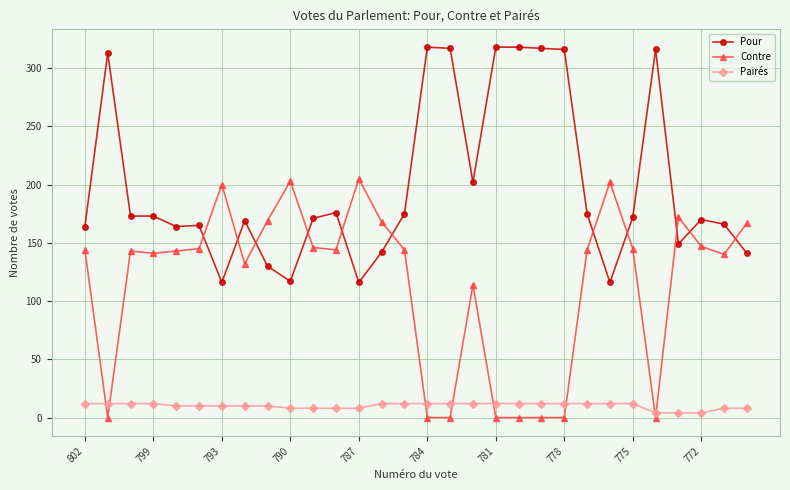

How many lines are shown in the chart?

3